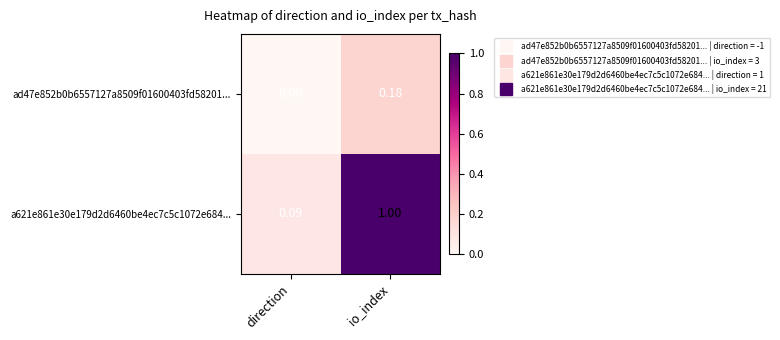

At how many categories does at least one series exceed 0?

2